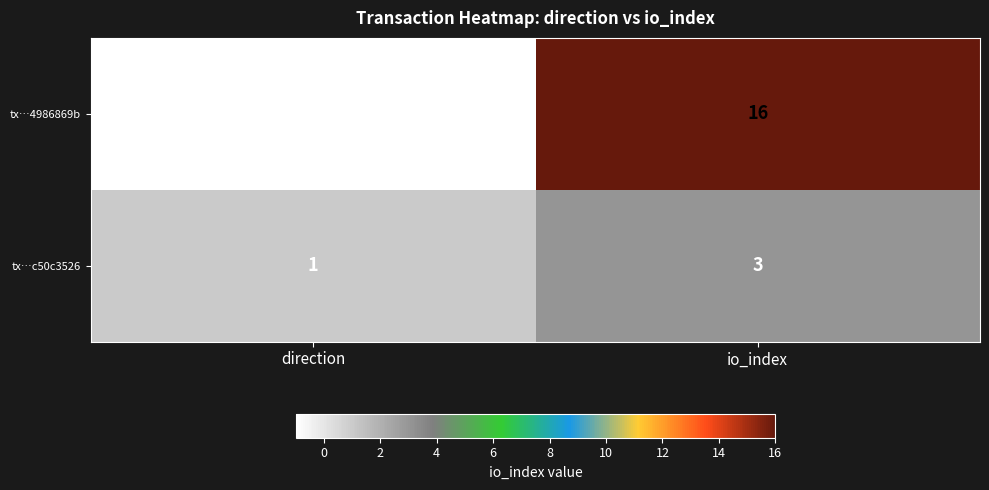

What is the average value of the tx…4986869b series?

8